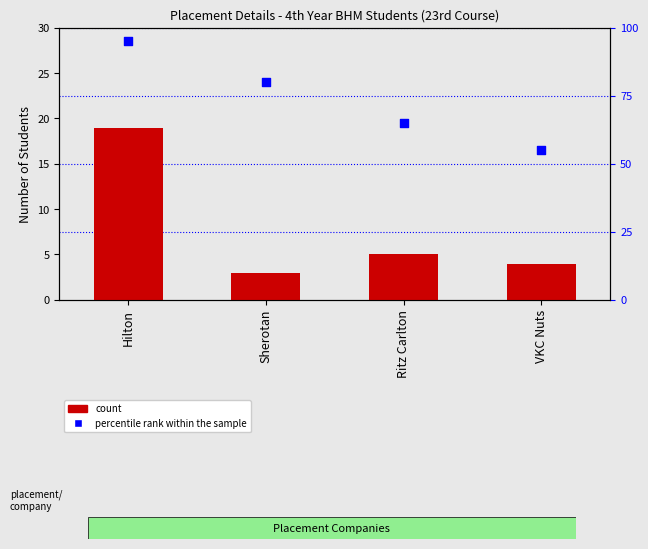

Which series has the largest Y range (max minus min)?

percentile rank within the sample